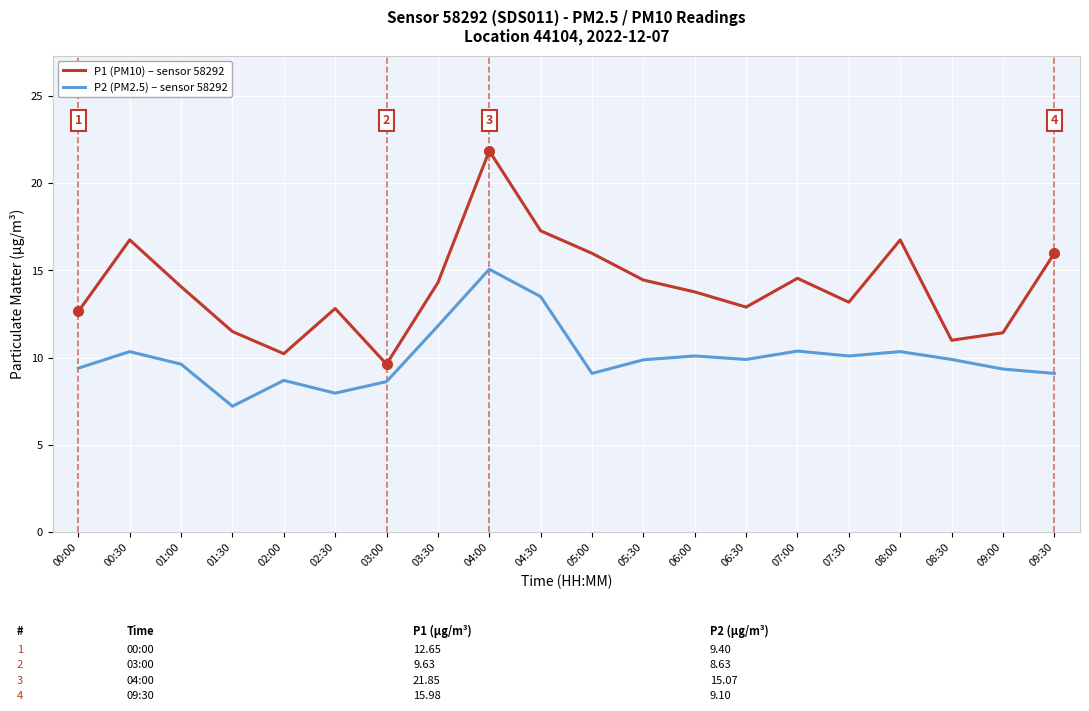

What is the spread (max minus min) of values at 05:30?

4.6